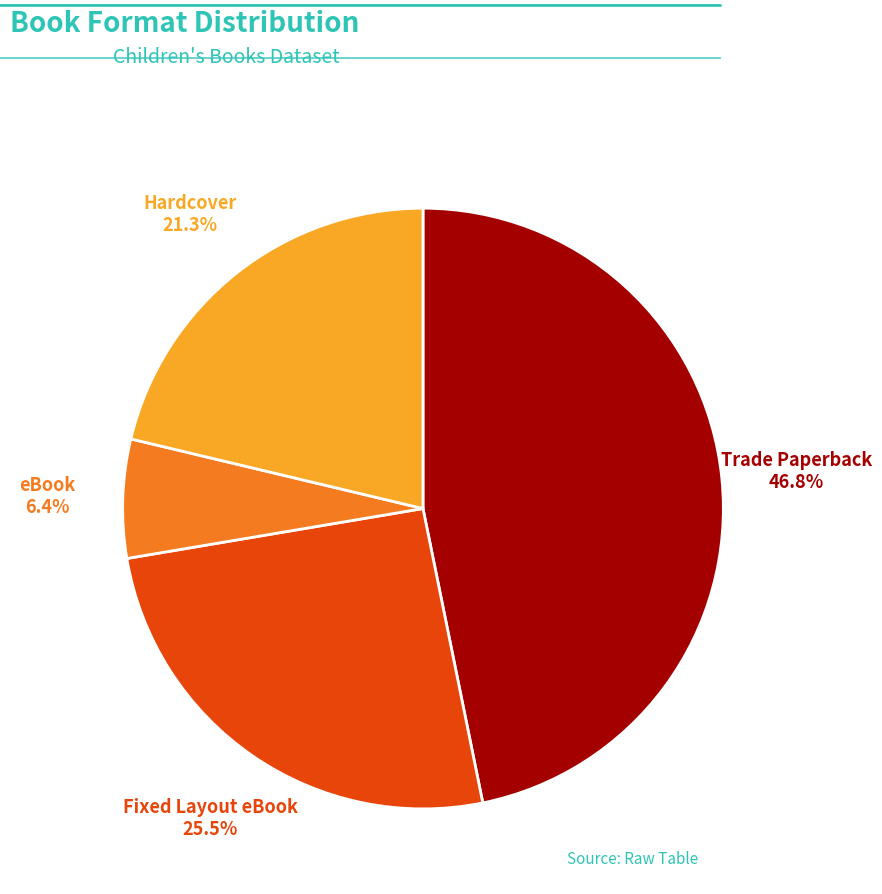

To the nearest percent, what portion does eBook represent?

6%